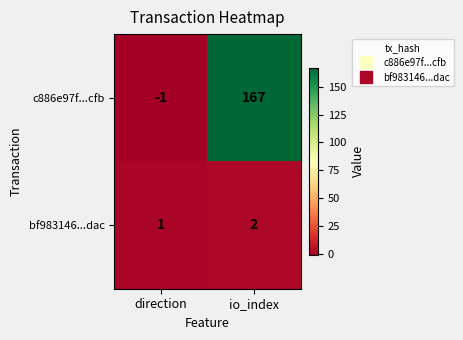

Rank the series by their average value, from highest to lowest.

c886e97f...cfb, bf983146...dac